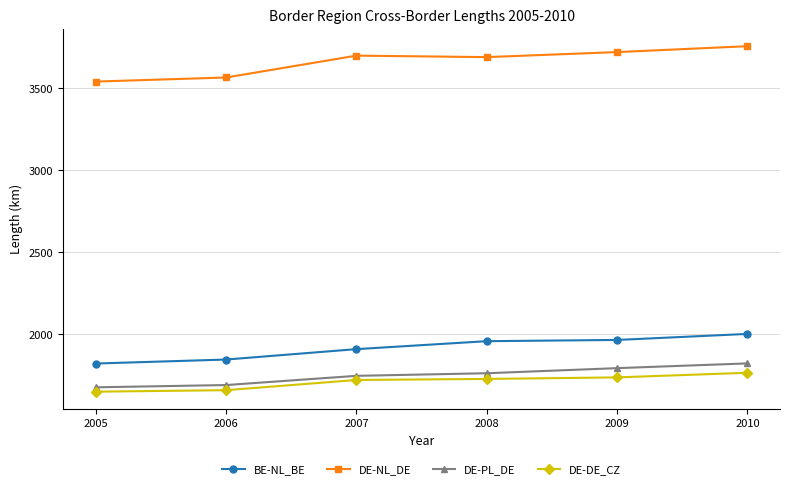

How many distinct data groups are displayed?

4